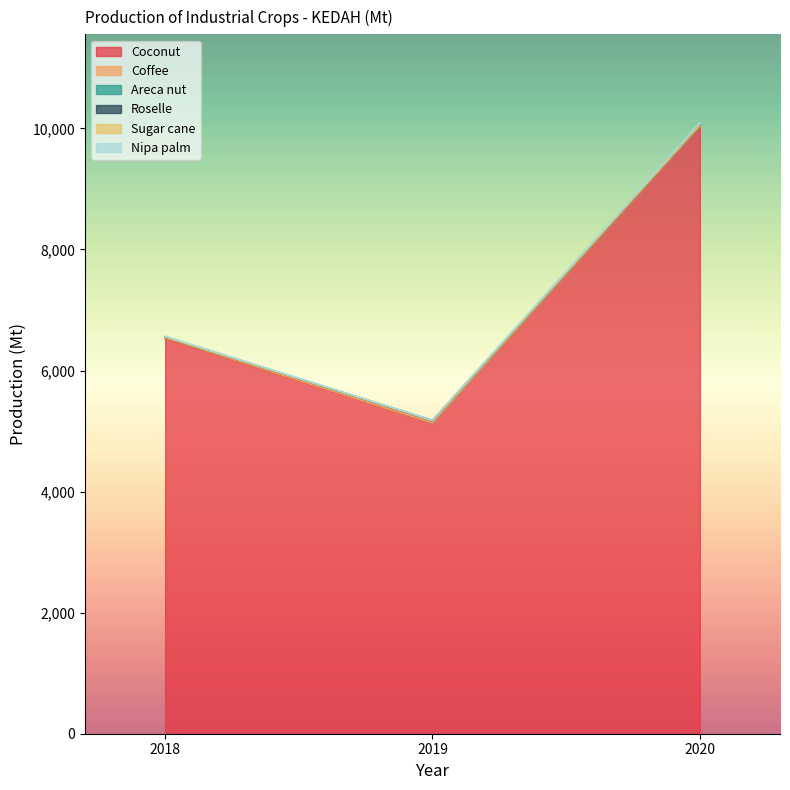

At how many categories does at least one series exceed 9481?

1